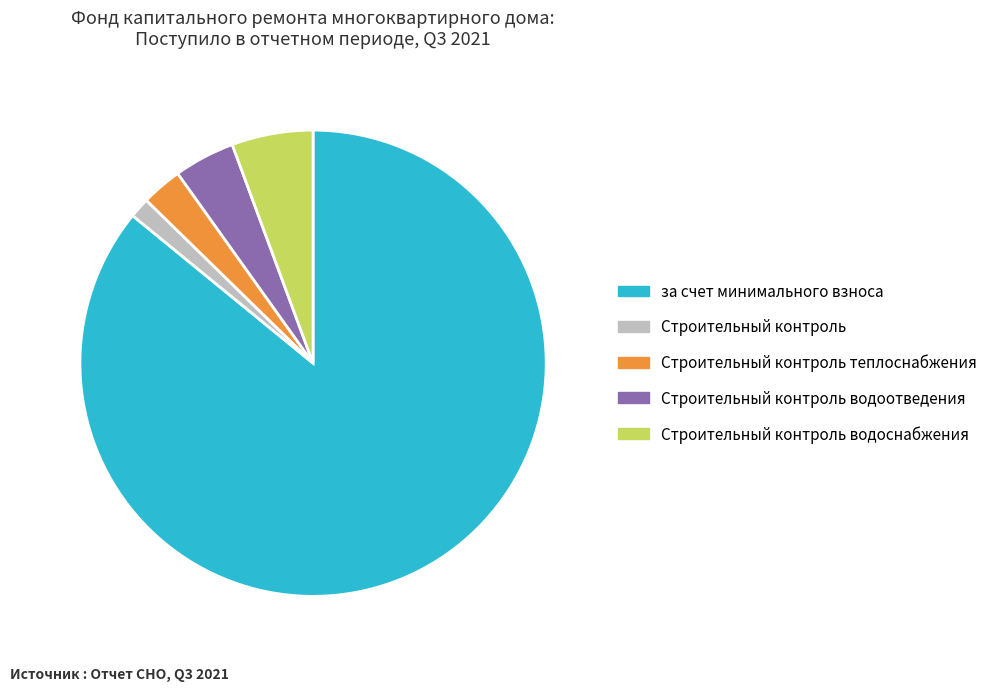

What is the smallest slice in the pie chart?

Строительный контроль